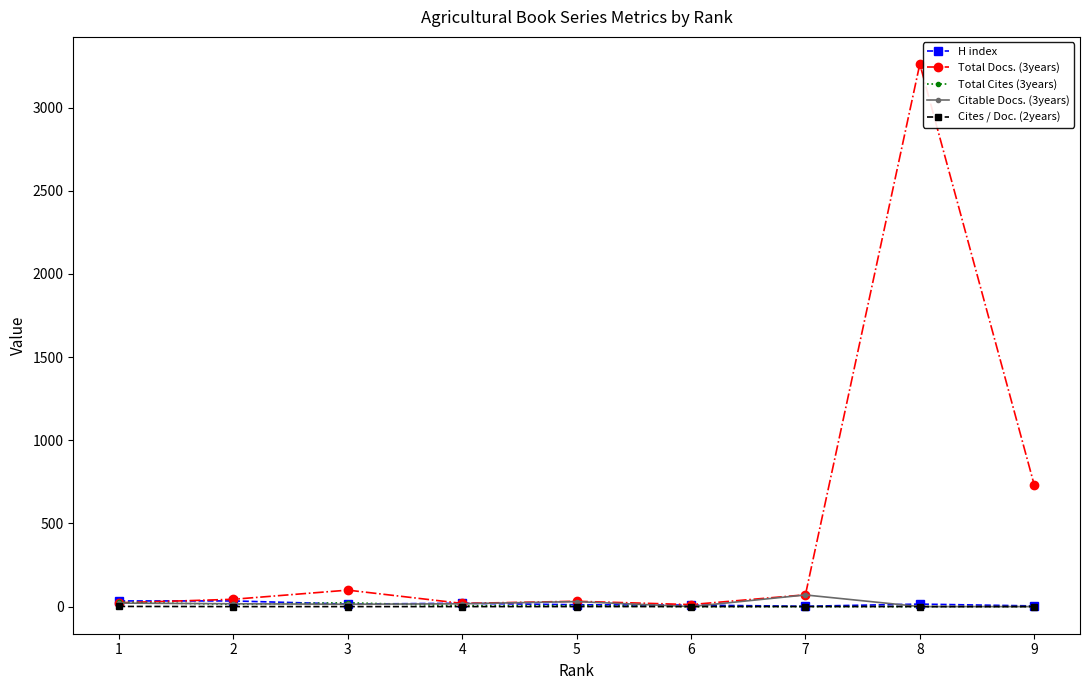

Which series has the largest total across all categories?

Total Docs. (3years)